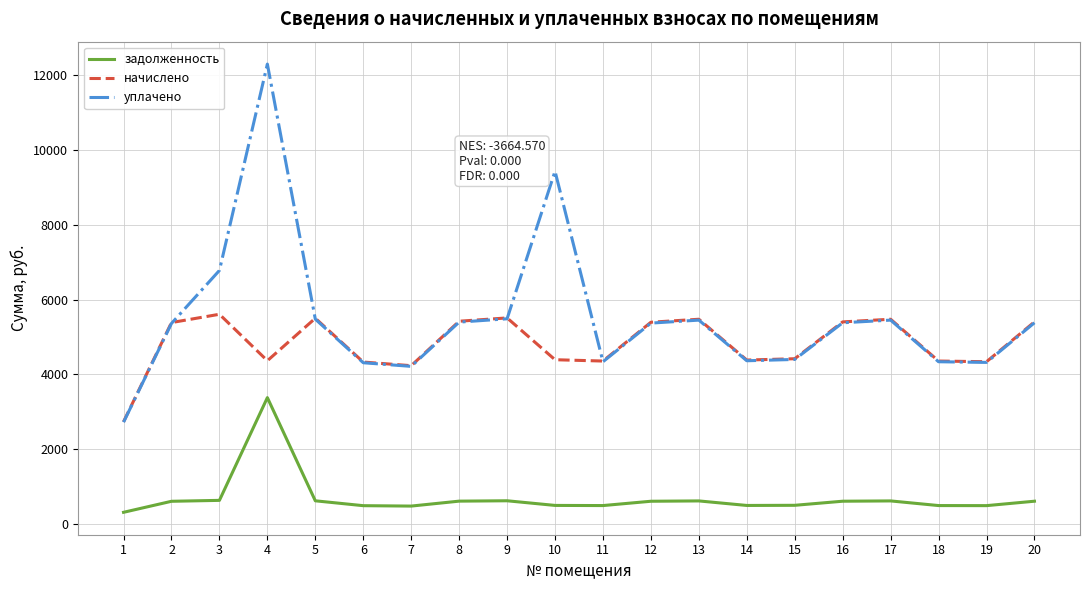

Which series has the largest total across all categories?

уплачено